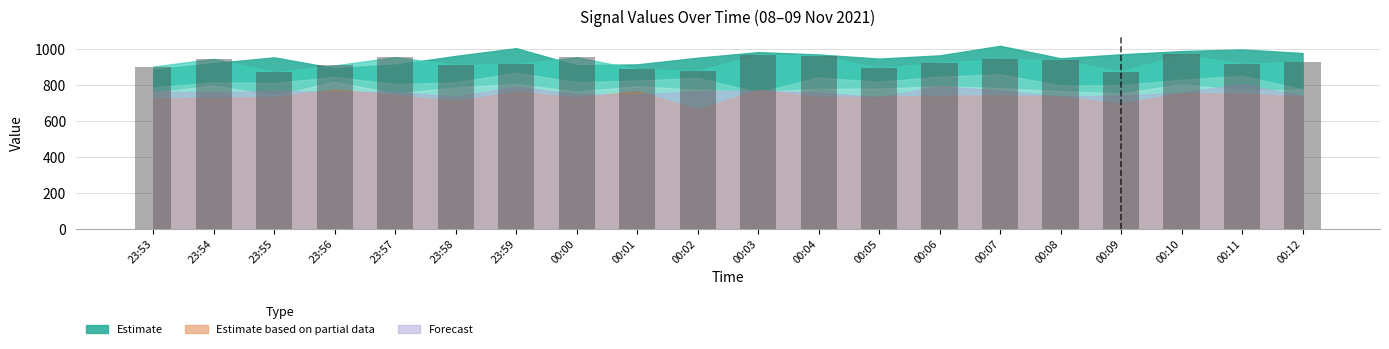

What is the smallest value displayed?

870